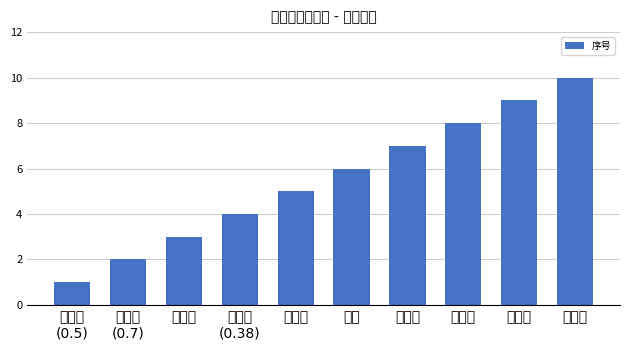

Between 白板笔 and 中性笔
(0.38), which is larger?

白板笔